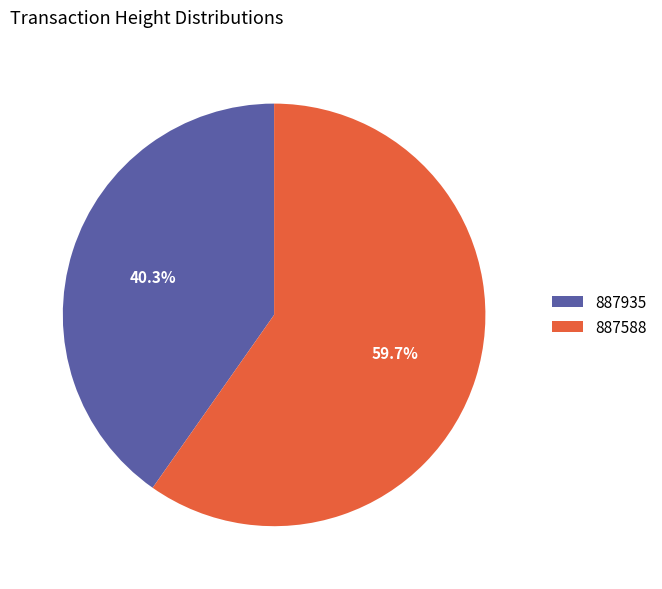

Is 887935 the majority of the pie?

No